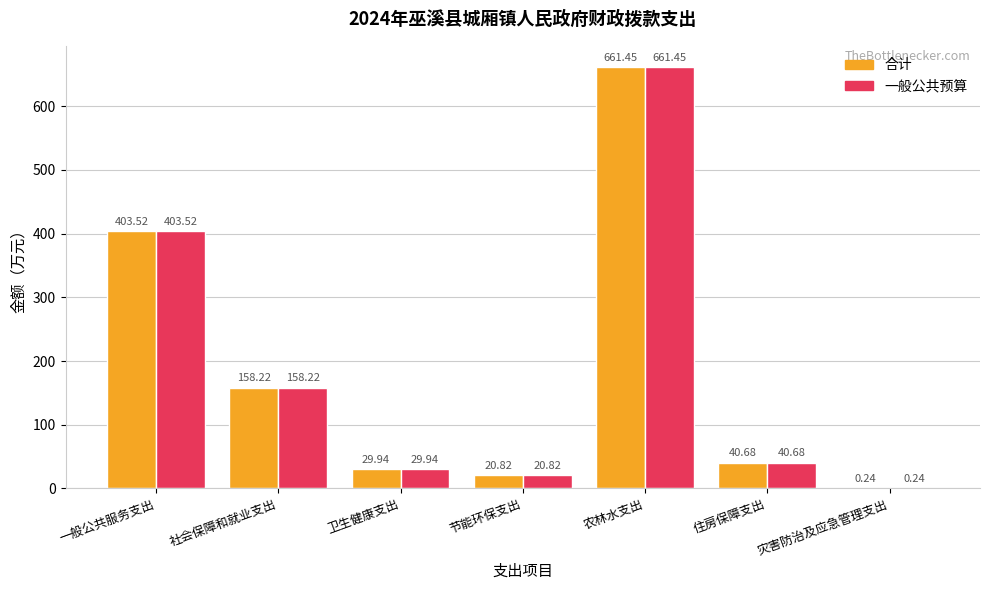

What is the sum of the 合计 values at 社会保障和就业支出 and 节能环保支出?

179.0